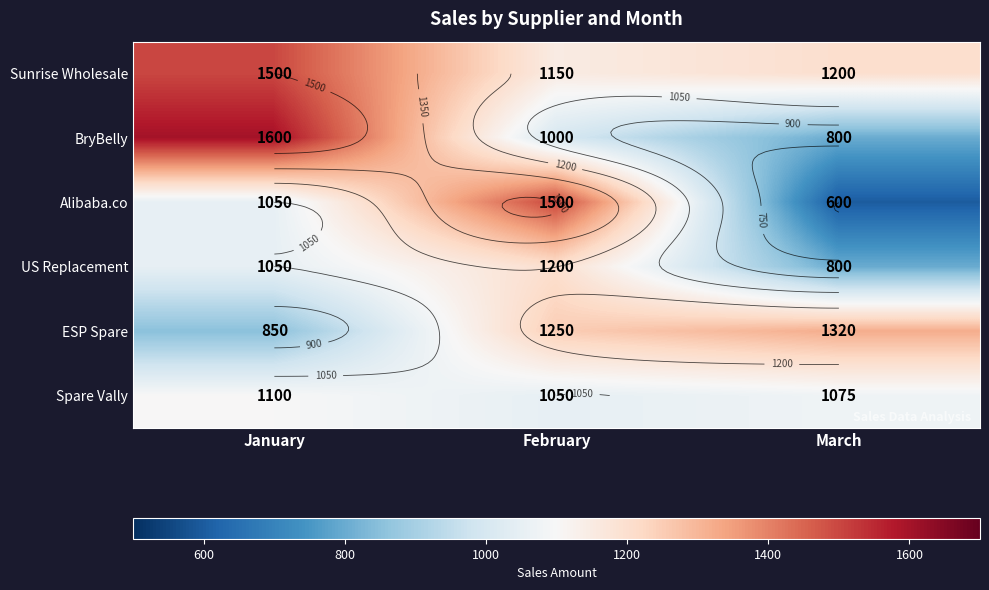

The ESP Spare series shows 1440 at January. True or false?

False